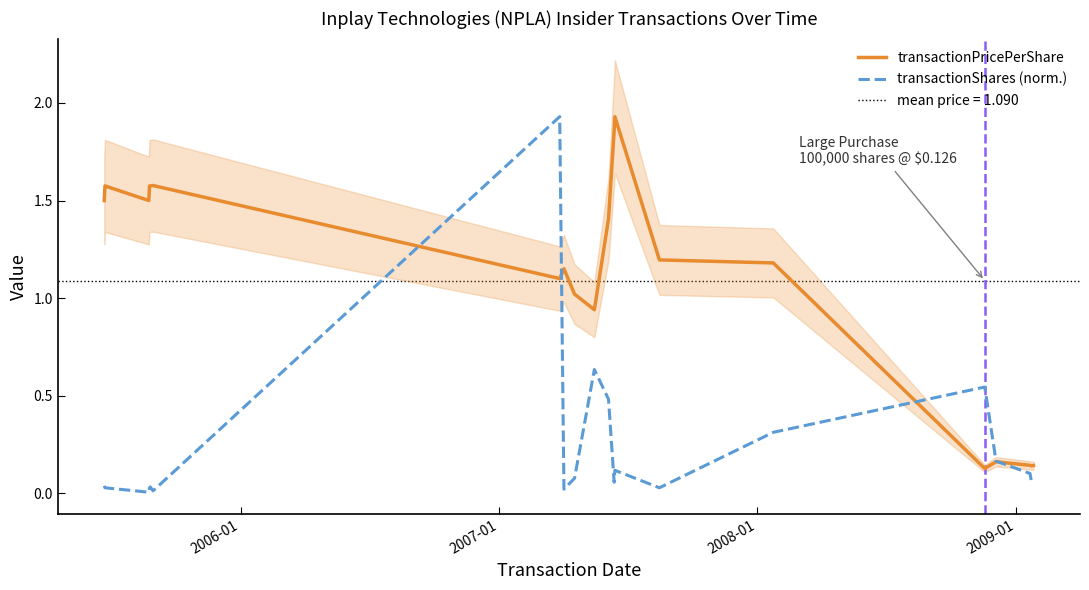

True or false: transactionPricePerShare has more than 2 points higher than both neighbors.

True